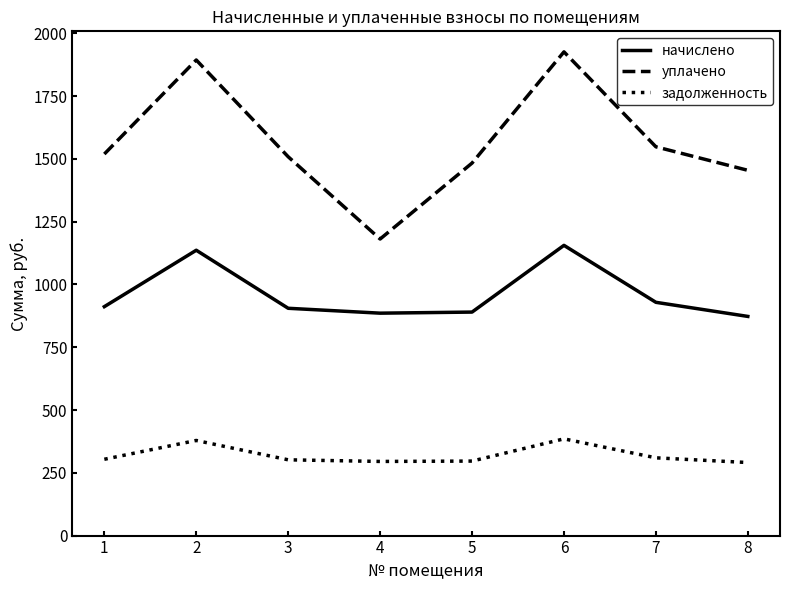

Which series has the largest total across all categories?

уплачено